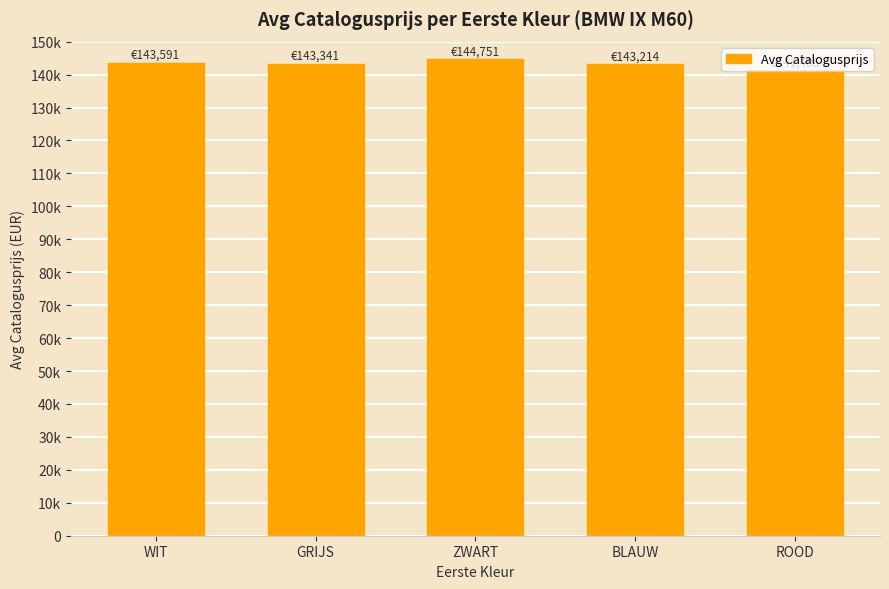

How many data points are above 143341?

2